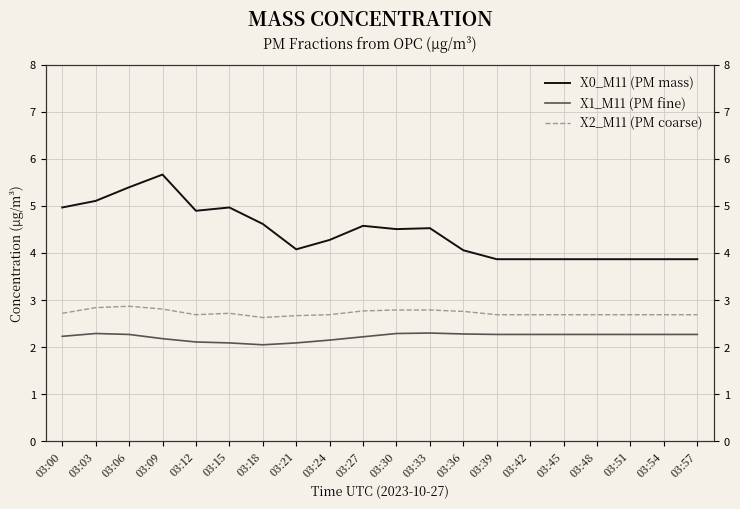

How many series are shown in this chart?

3